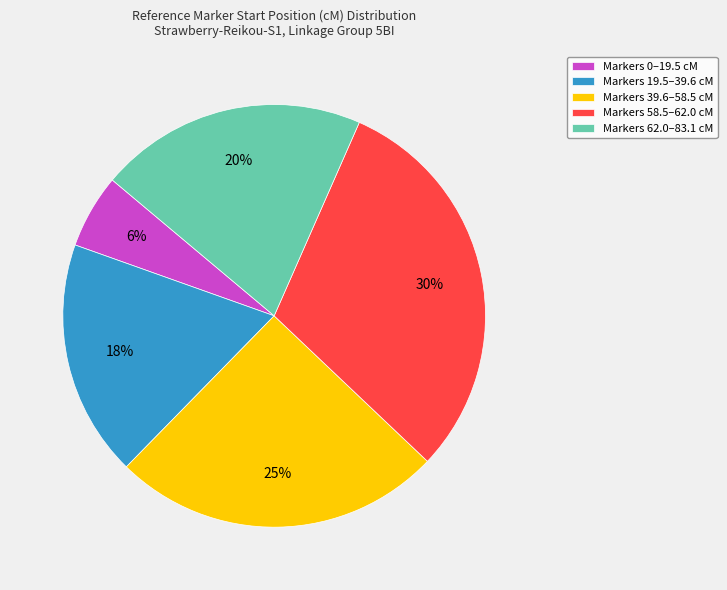

True or false: Markers 0–19.5 cM accounts for 6% of the total.

True